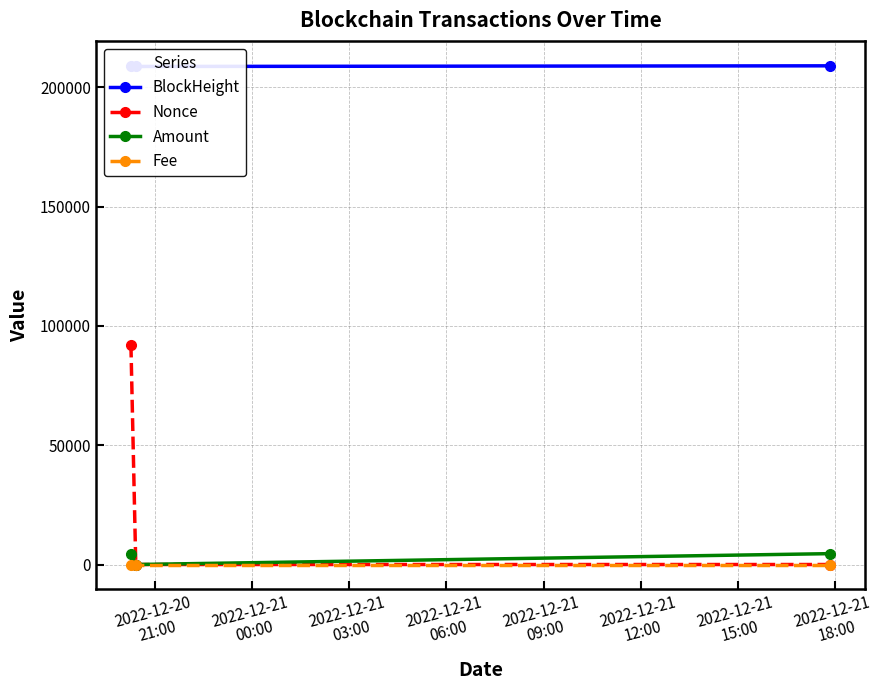

What is the value of the Nonce point at the 1st from the left?

92161.0